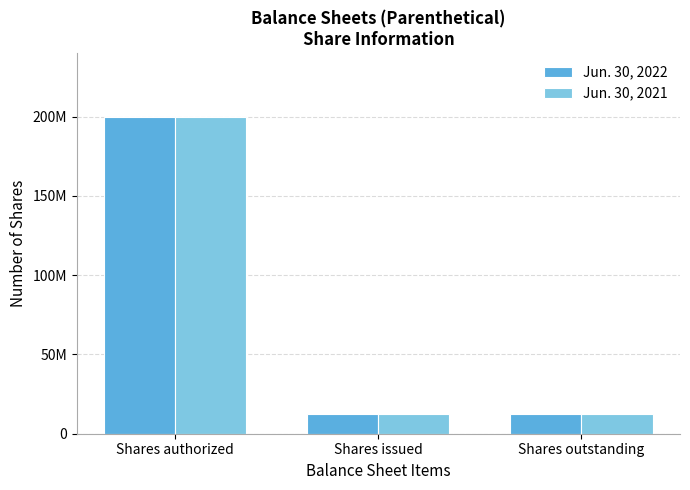

What are all the series names shown in the legend?

Jun. 30, 2022, Jun. 30, 2021